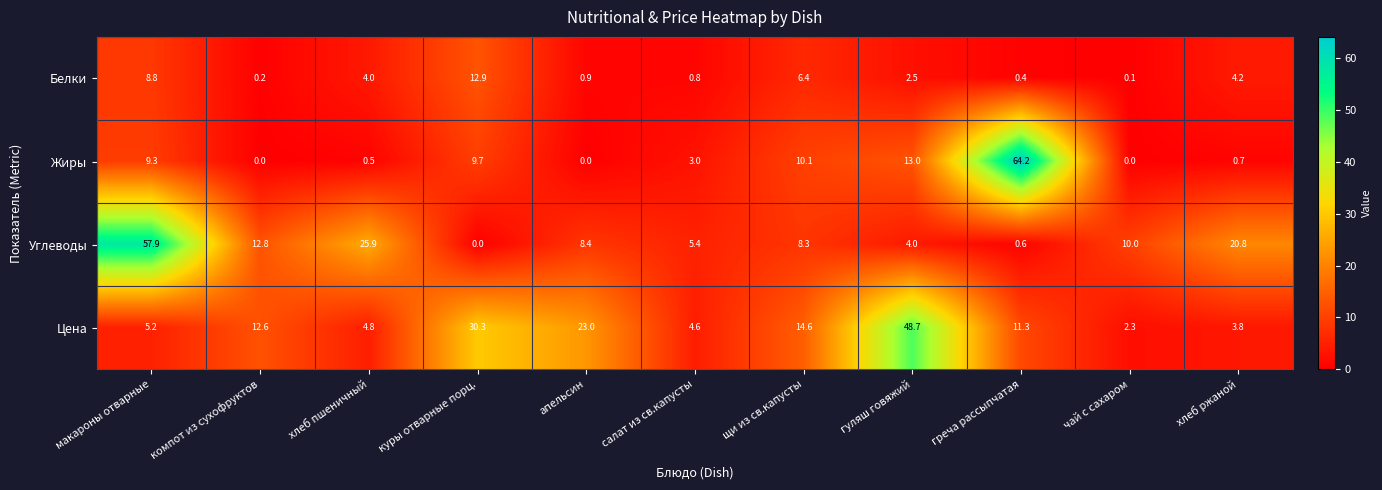

At which category does the chart reach its peak across all series?

греча рассыпчатая